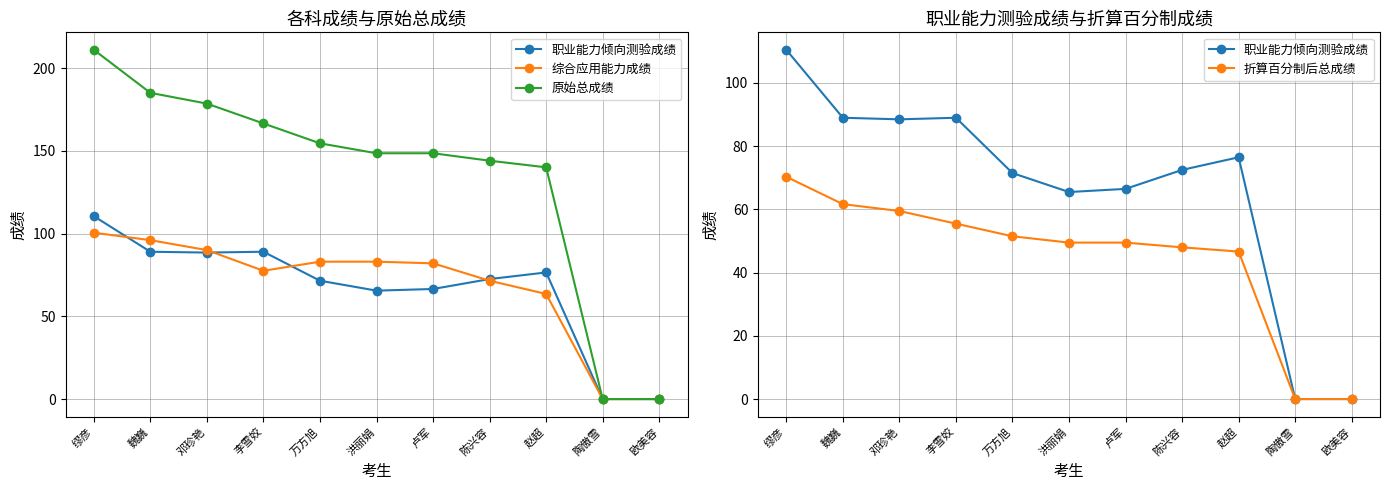

How many data points in 原始总成绩 are above 148?

7